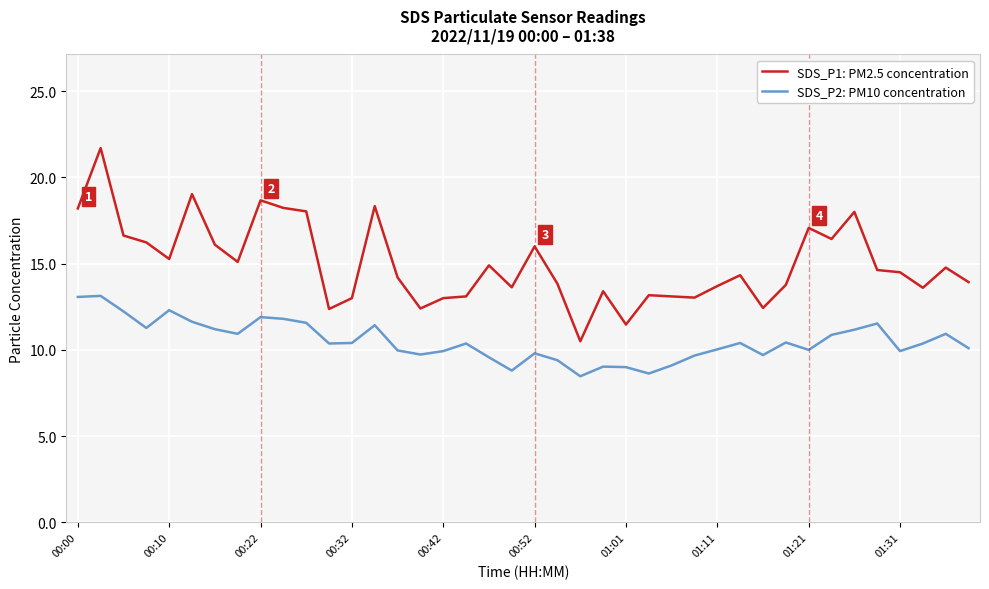

True or false: SDS_P1: PM2.5 concentration has more than 0 interior local peaks.

True